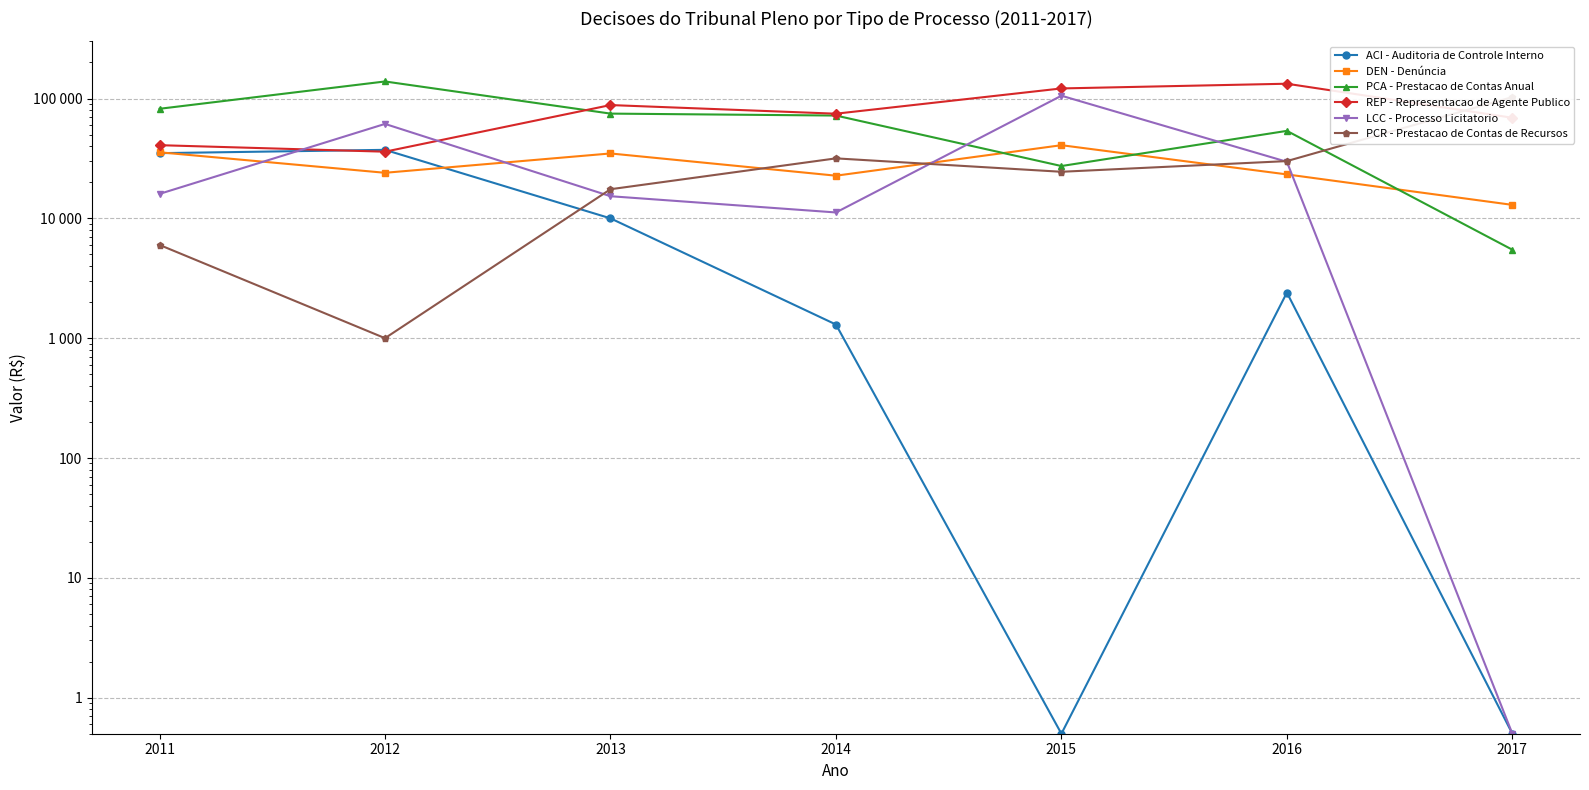

At which label does ACI - Auditoria de Controle Interno first exceed 2400?

2011